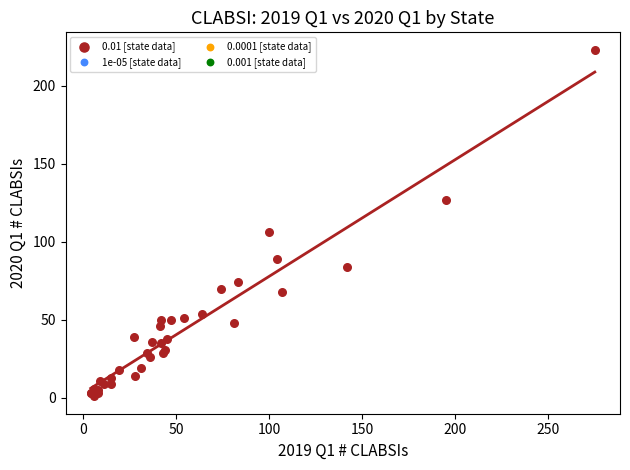

What Y value in the scatter plot is closest to 112?

106